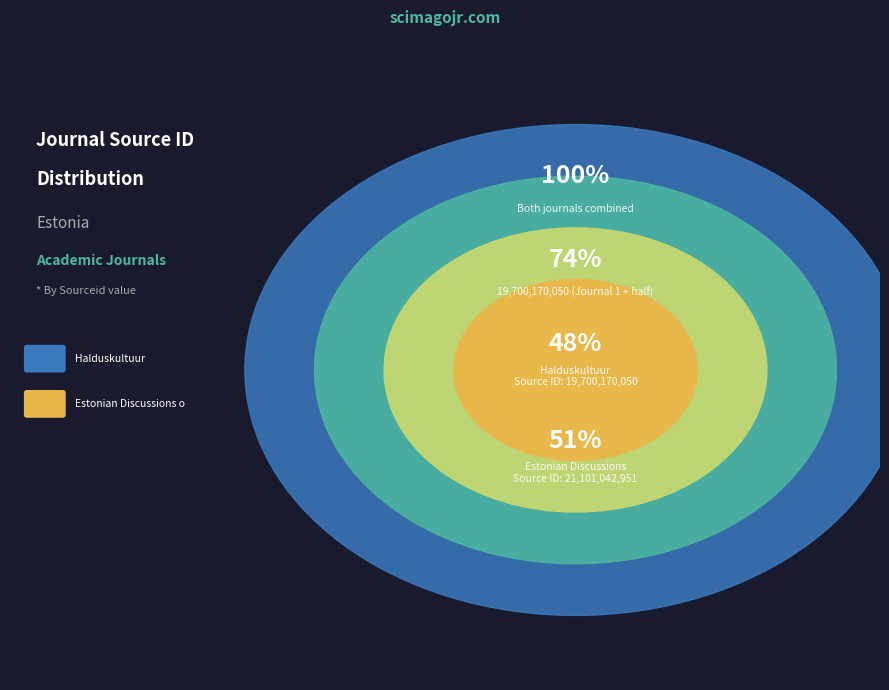

To the nearest percent, what is the combined percentage of Halduskultuur and Estonian Discussions on Economic Policy?

100%